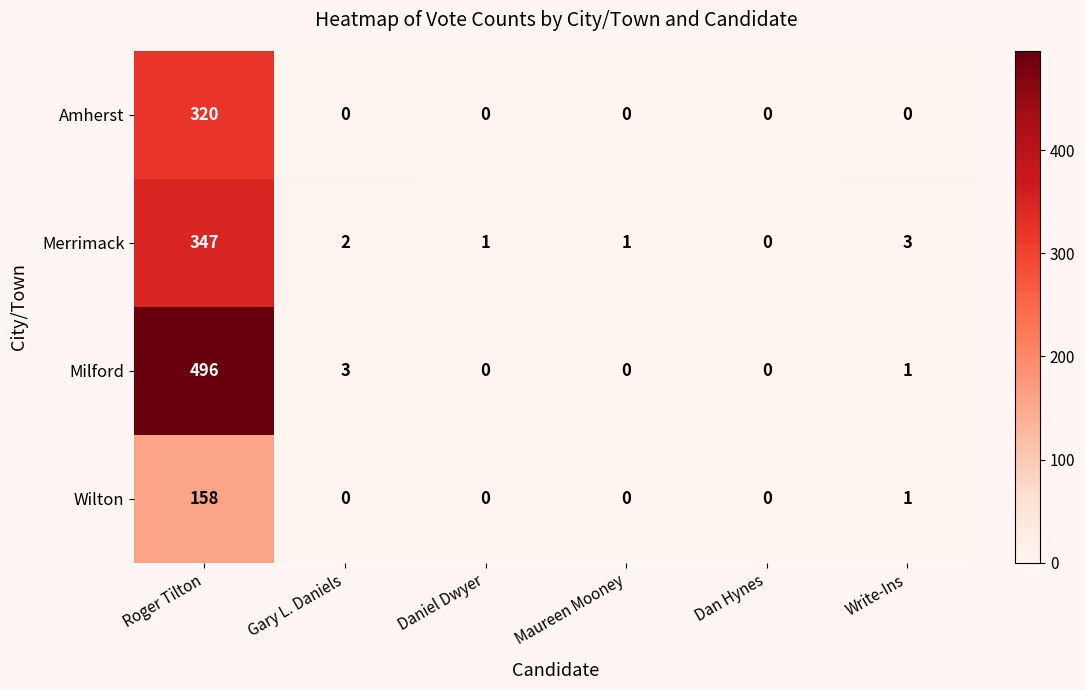

Reading left to right, transcribe all the data shown in this chart.

Amherst: 320	0	0	0	0	0
Merrimack: 347	2	1	1	0	3
Milford: 496	3	0	0	0	1
Wilton: 158	0	0	0	0	1